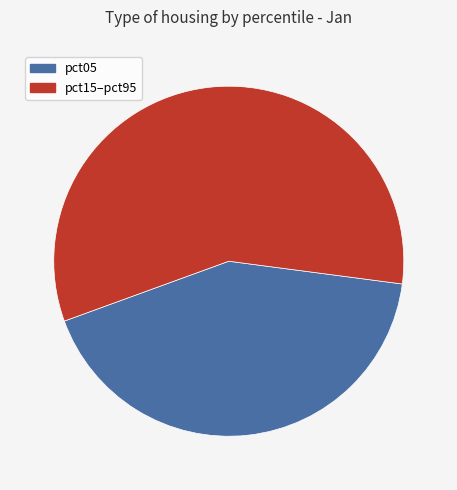

How many segments does this pie chart have?

2